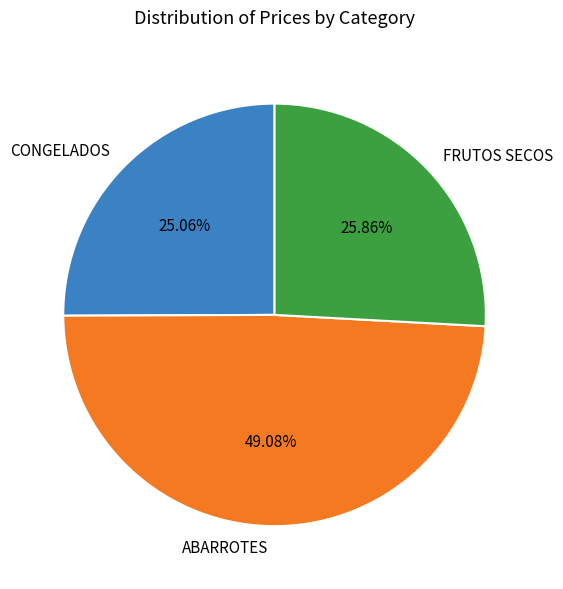

What is the smallest slice in the pie chart?

CONGELADOS